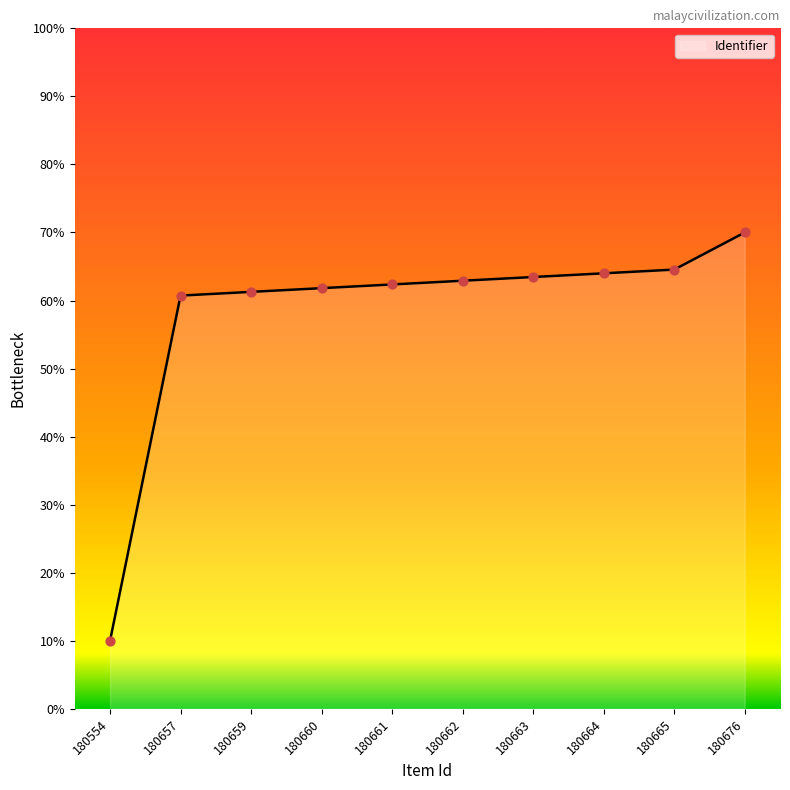

Approximately how many times larger is the value at 180665 compared to 180676?

0.9